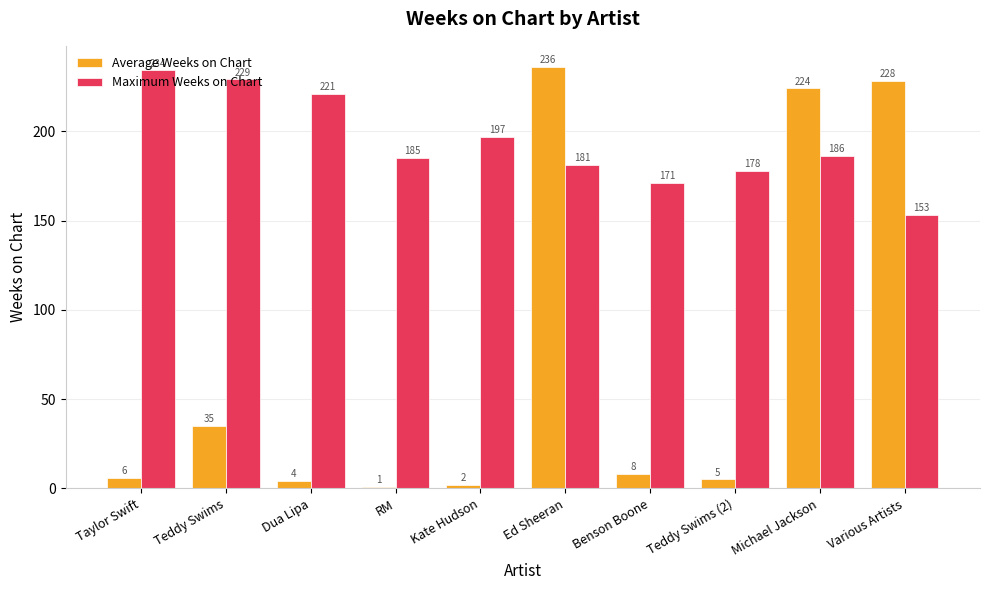

Is the value of Average Weeks on Chart at Teddy Swims (2) greater than the value of Maximum Weeks on Chart at Dua Lipa?

No